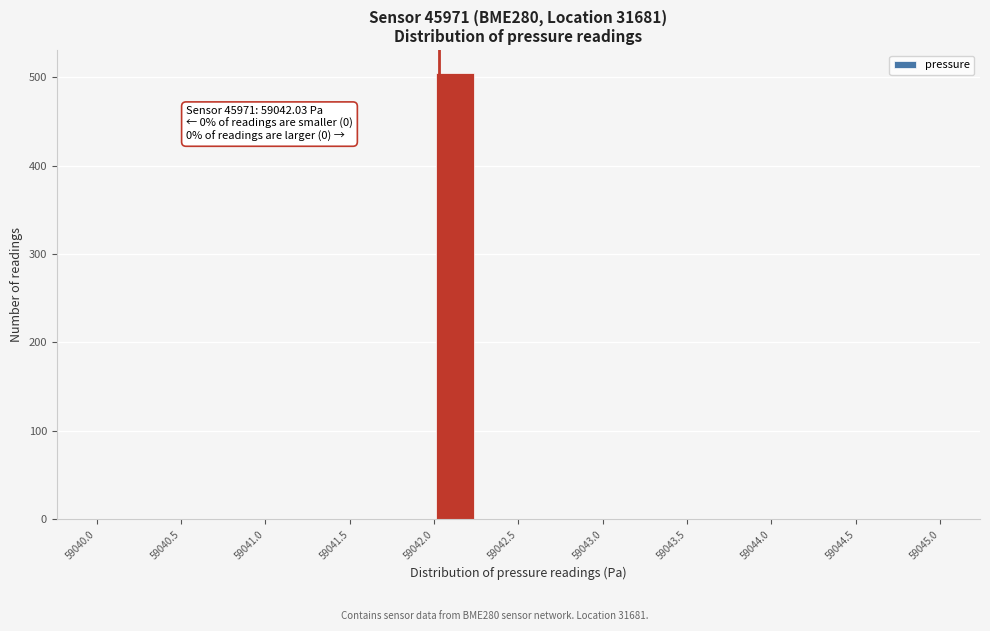

Over which range of the x-axis is the bar tallest?

59042.00 to 59042.25